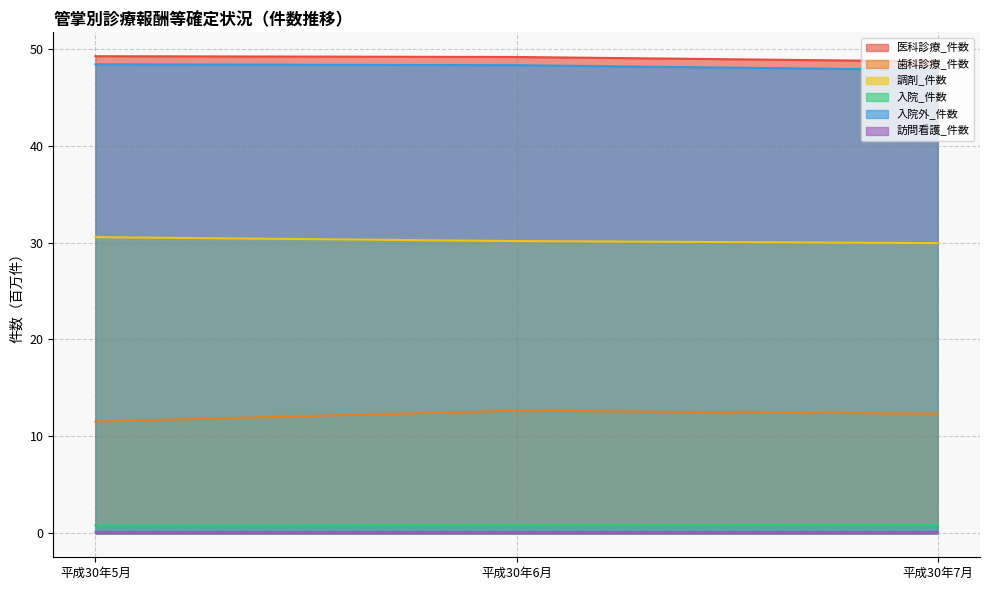

What is the label of the 1st point from the right?

平成30年7月